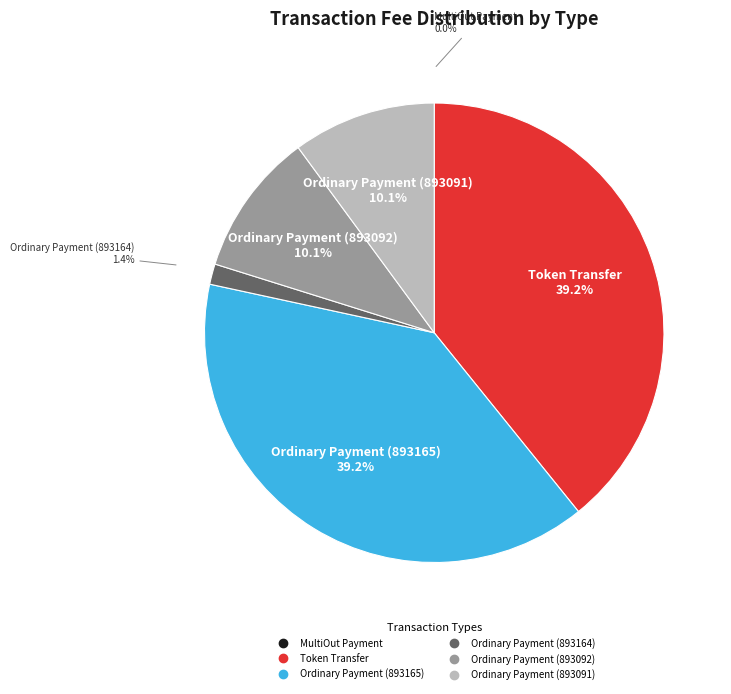

What is the total percentage of Ordinary Payment (893091) and Token Transfer?

49.3%